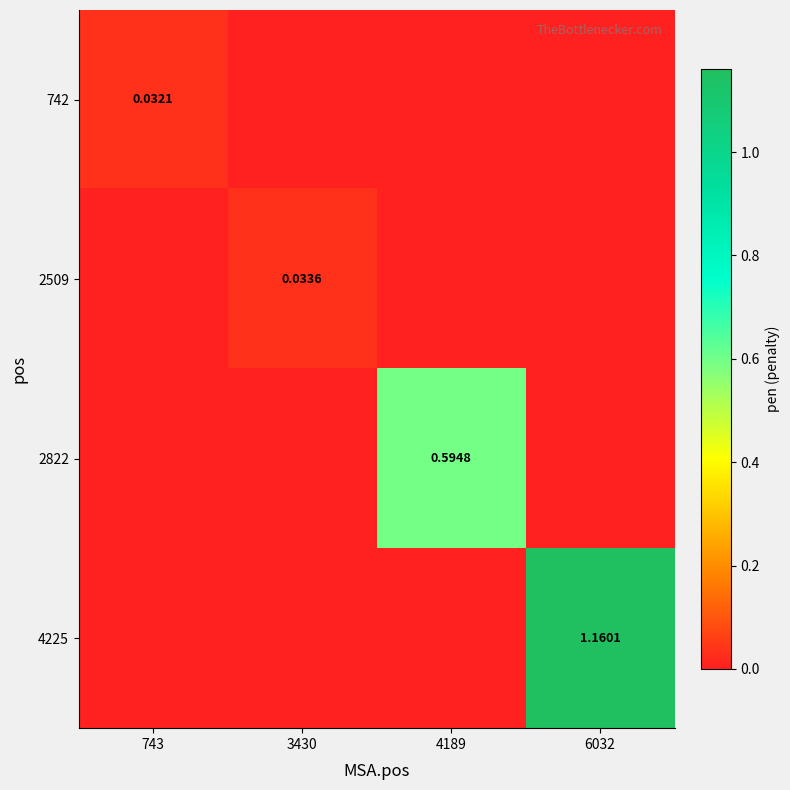

Where is 2509 nearest to the value 0?

743